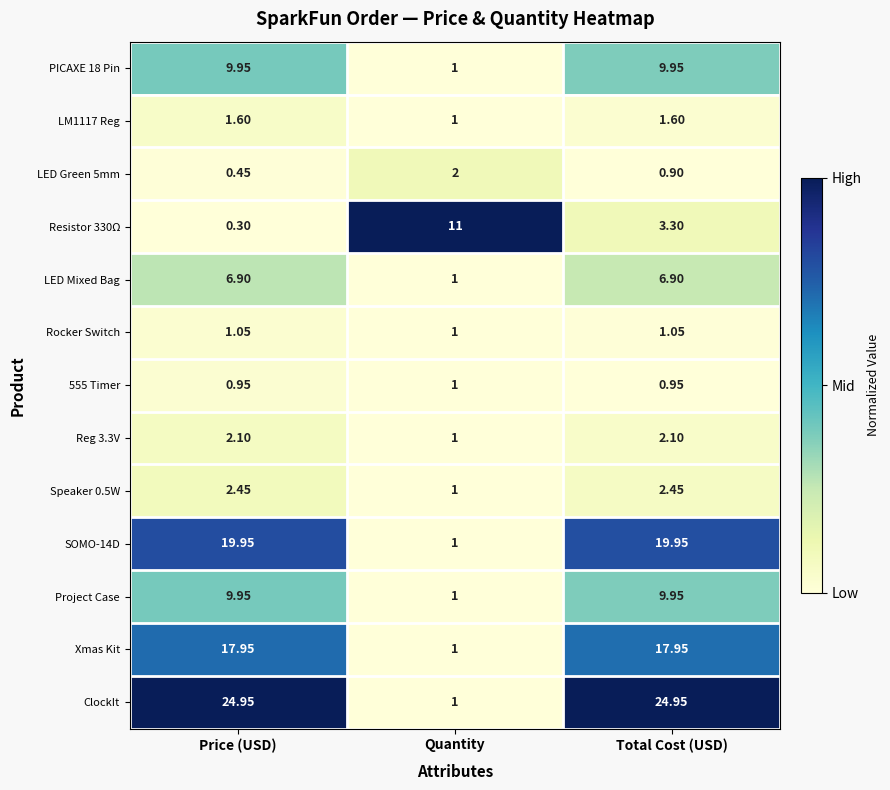

How many values in the Project Case series are below 9?

1